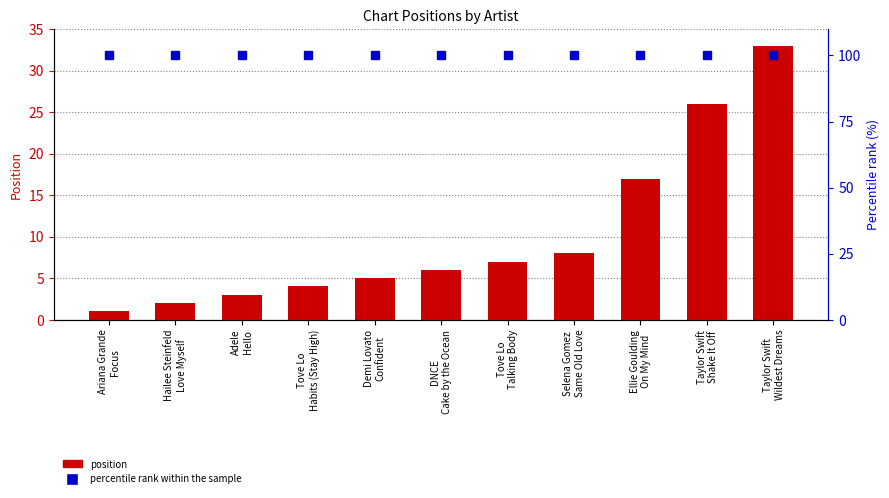

At how many categories does at least one series exceed 35?

11